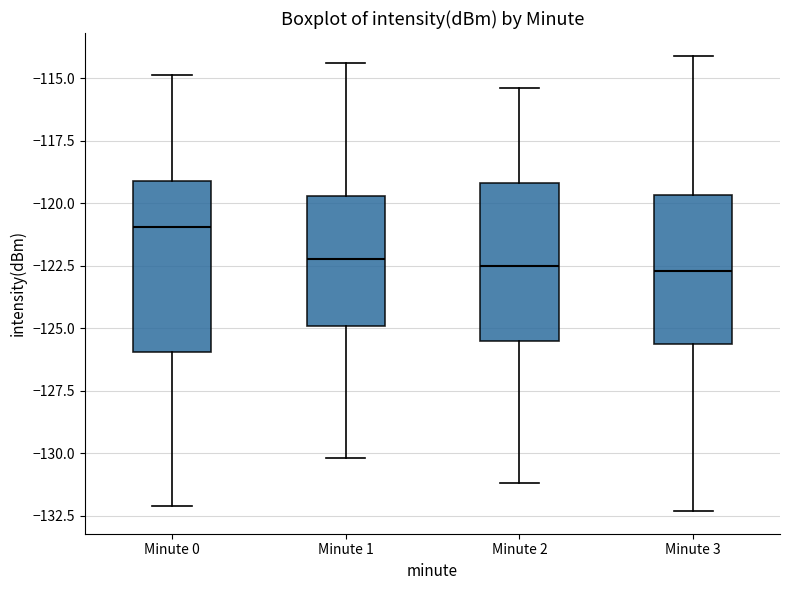

Reading left to right, transcribe this box plot: for each box, give where its median line is, the range the box spans, and where its two whiskers end, as read against the y-axis. The values are not printed on the chart, so give them approximately, as read against the axis.

Minute 0: median -121.0, box -126.0 to -119.0, whiskers -132.0 to -115.0
Minute 1: median -122.0, box -125.0 to -119.5, whiskers -130.0 to -114.5
Minute 2: median -122.5, box -125.5 to -119.0, whiskers -131.0 to -115.5
Minute 3: median -122.5, box -125.5 to -119.5, whiskers -132.5 to -114.0